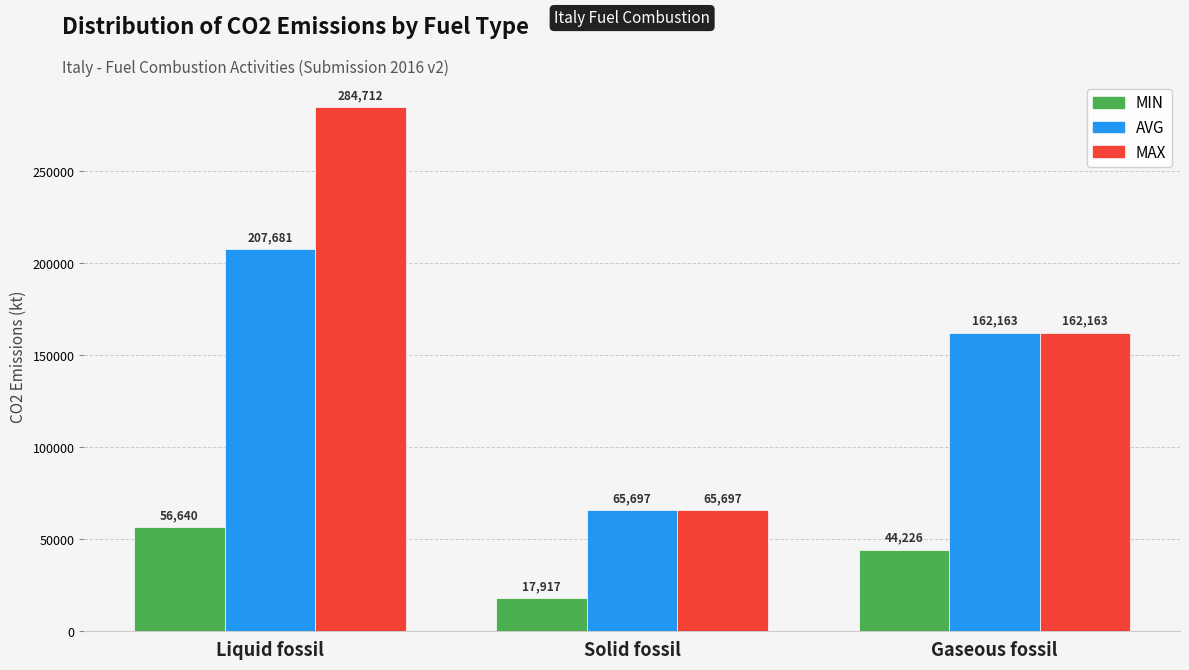

What value does the MAX series have at Gaseous fossil?

162162.9